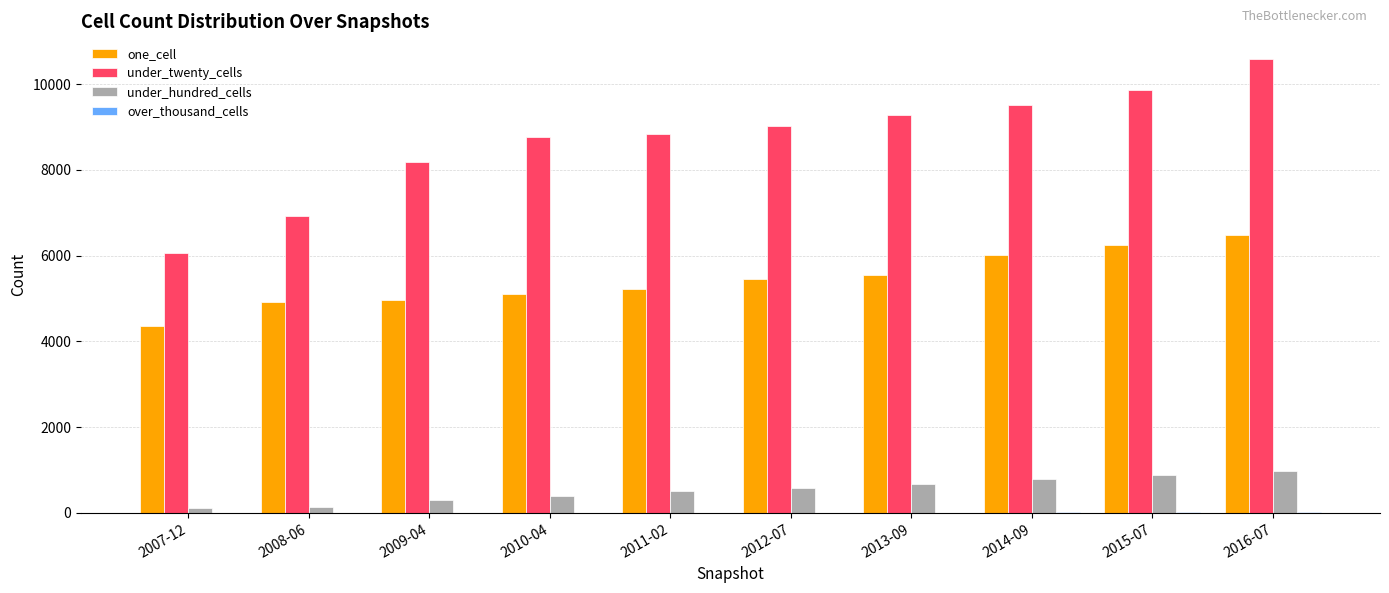

Which category has the highest value across all series?

2016-07